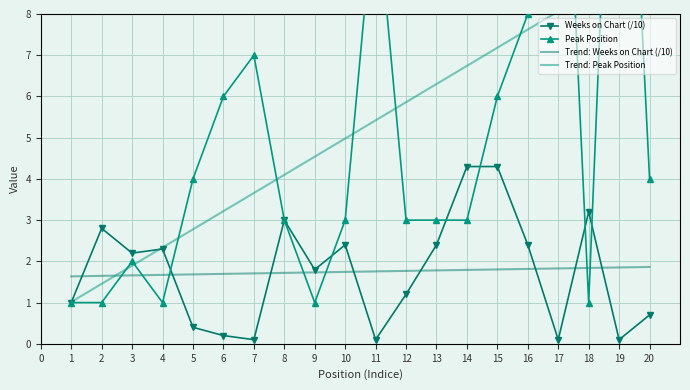

Is this an area chart (filled region under the line)?

No